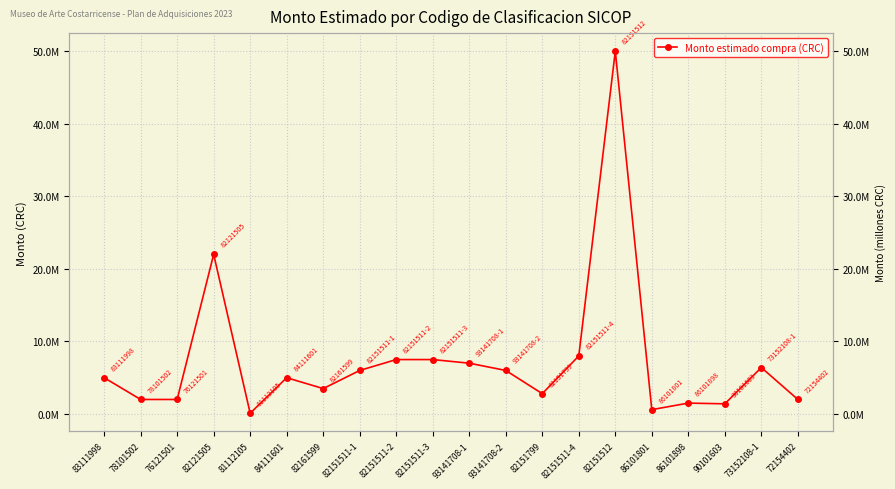

Reading left to right, transcribe all the data shown in this chart.

83111998=5000000	78101502=2000000	76121501=2000000	82121505=22000000	81112105=100000	84111601=5000000	82161599=3500000	82151511-1=6000000	82151511-2=7500000	82151511-3=7500000	93141708-1=7000000	93141708-2=6000000	82151799=2800000	82151511-4=8000000	82151512=50000000	86101801=600000	86101898=1500000	90101603=1400000	73152108-1=6400000	72154402=2000000